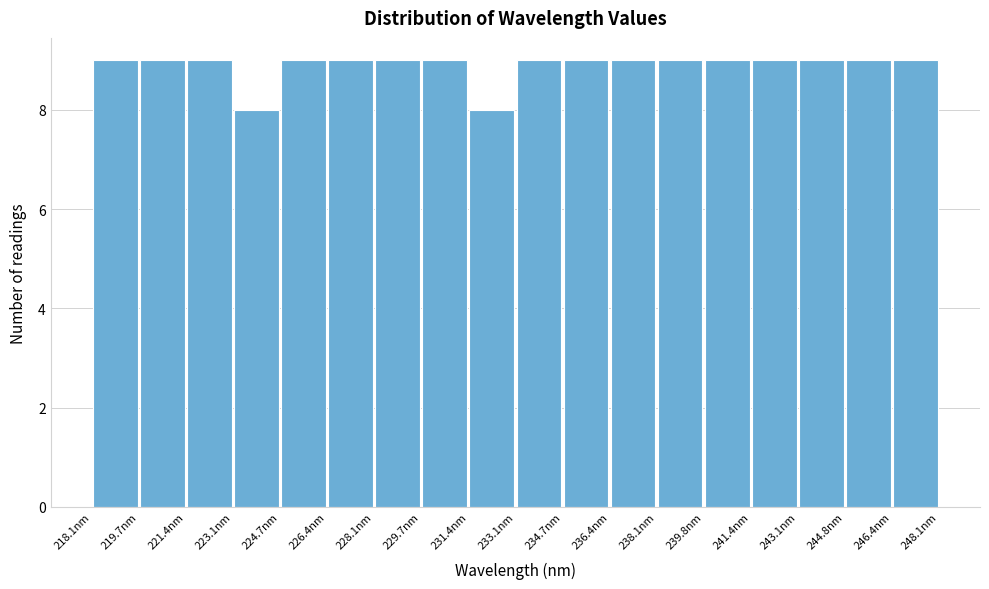

Reading left to right, transcribe this chart: for each bar, give the range it covers on the x-axis and its height. Neither the bar edges nor the heights are printed on the chart, so give them approximately, as read against the axes.

218.0 to 219.8: 9
219.8 to 221.4: 9
221.4 to 223.0: 9
223.0 to 224.8: 8
224.8 to 226.4: 9
226.4 to 228.0: 9
228.0 to 229.8: 9
229.8 to 231.4: 9
231.4 to 233.0: 8
233.0 to 234.8: 9
234.8 to 236.4: 9
236.4 to 238.0: 9
238.0 to 239.8: 9
239.8 to 241.4: 9
241.4 to 243.0: 9
243.0 to 244.8: 9
244.8 to 246.4: 9
246.4 to 248.0: 9